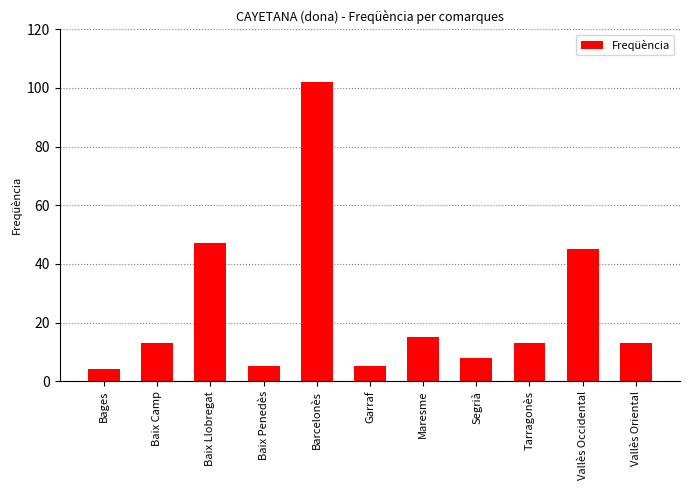

What is the approximate value at Baix Llobregat?

47